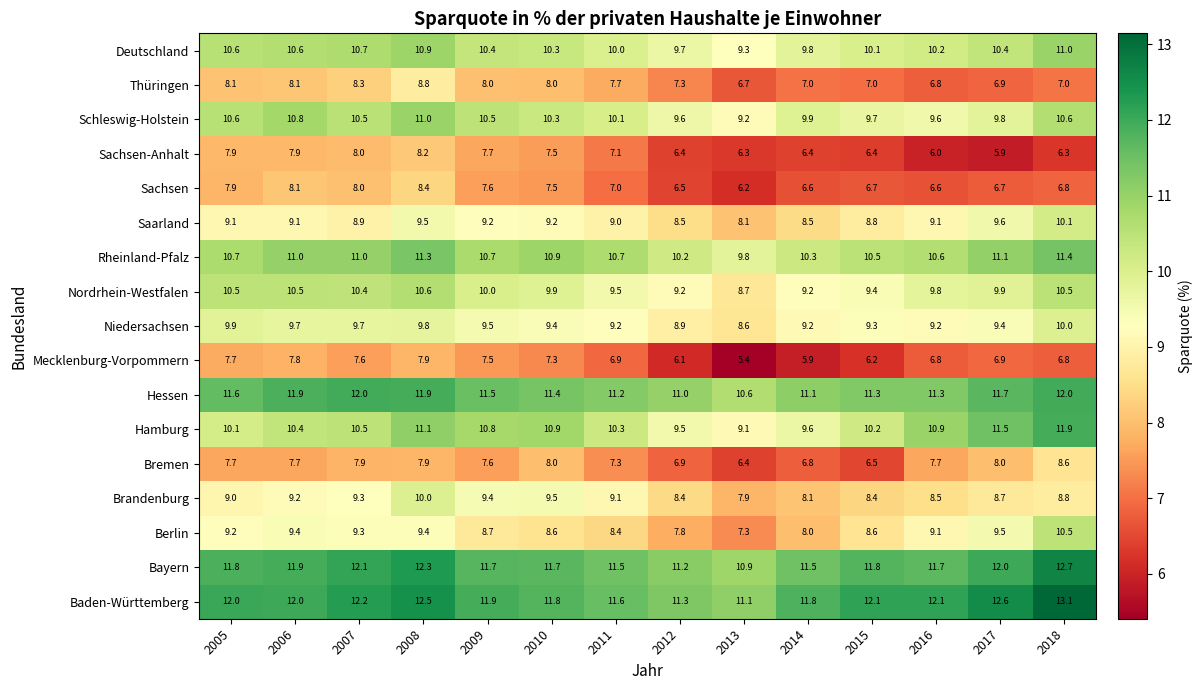

What is the difference between the maximum and second lowest values in the Hessen series?

1.0